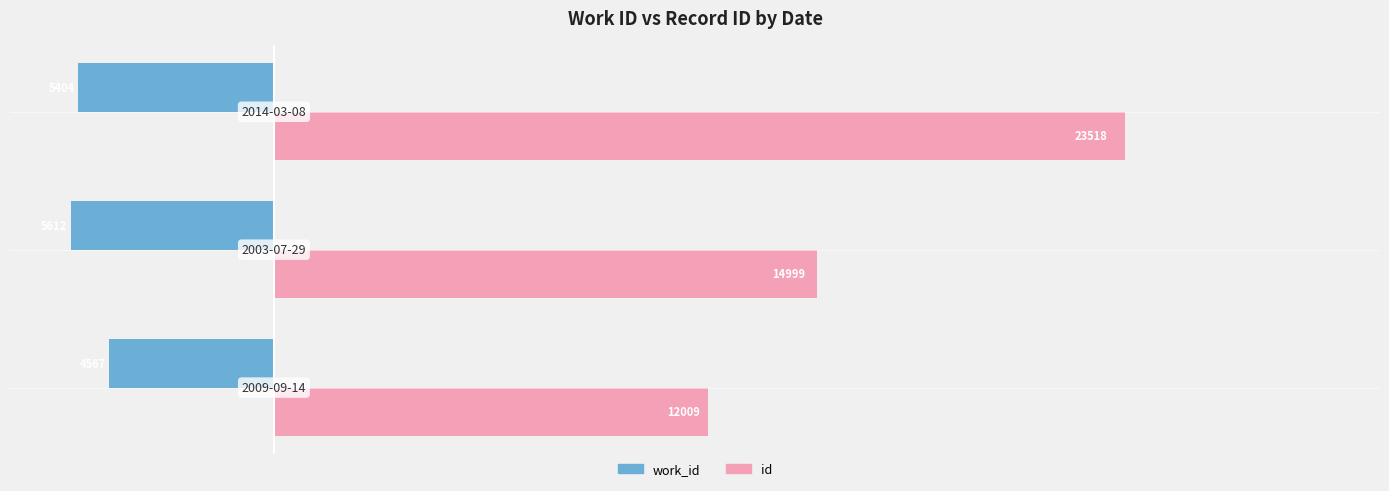

How many data points does each series have?

3